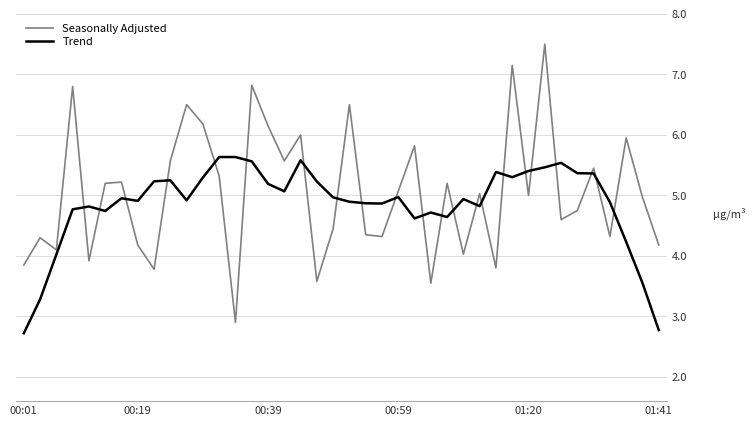

Which series has the largest range (max minus min)?

Seasonally Adjusted